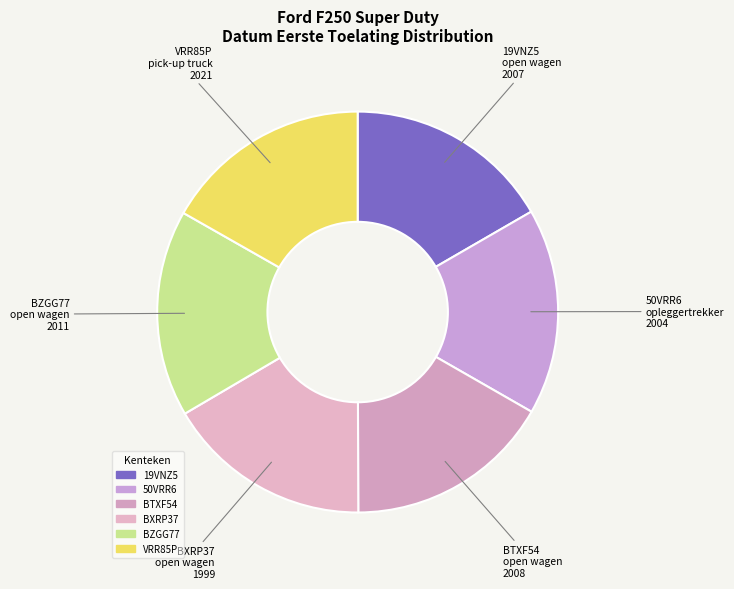

How many segments does this pie chart have?

6